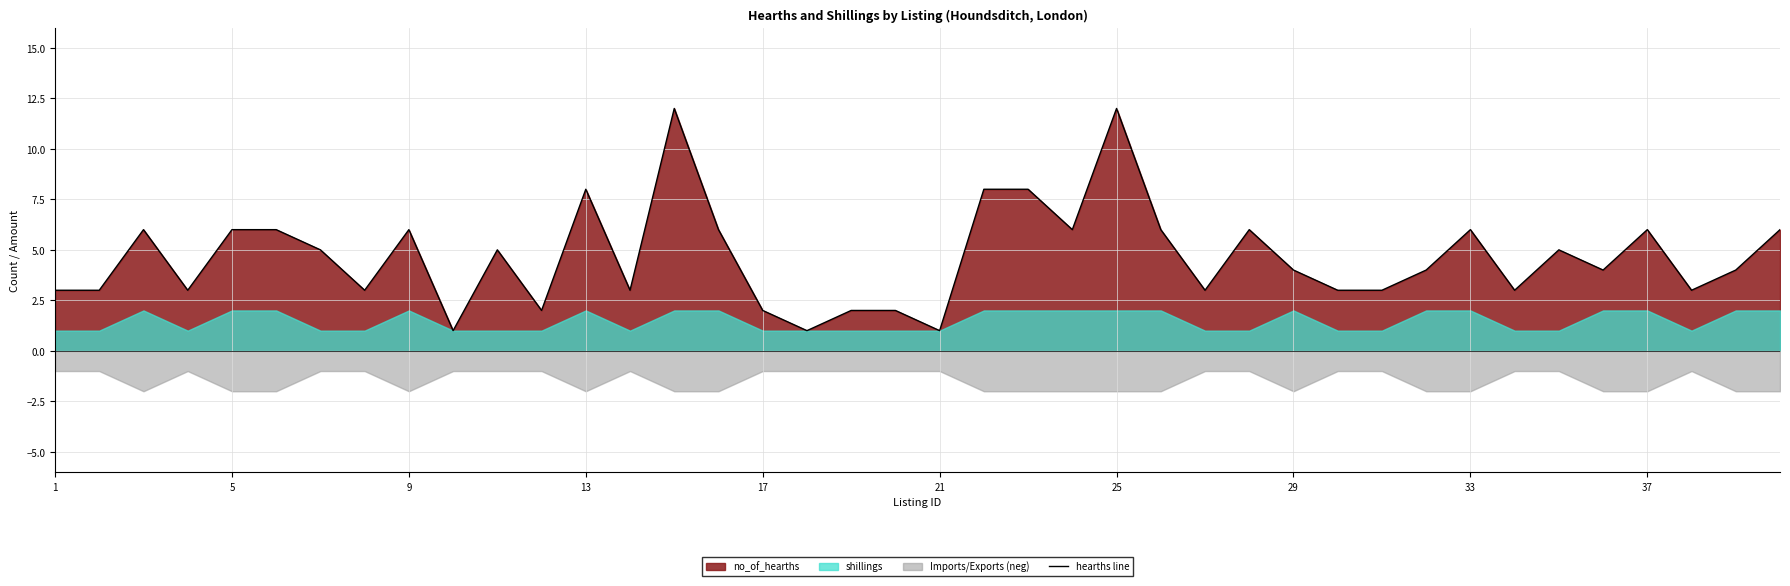

What is the highest value of the hearths line series?

12